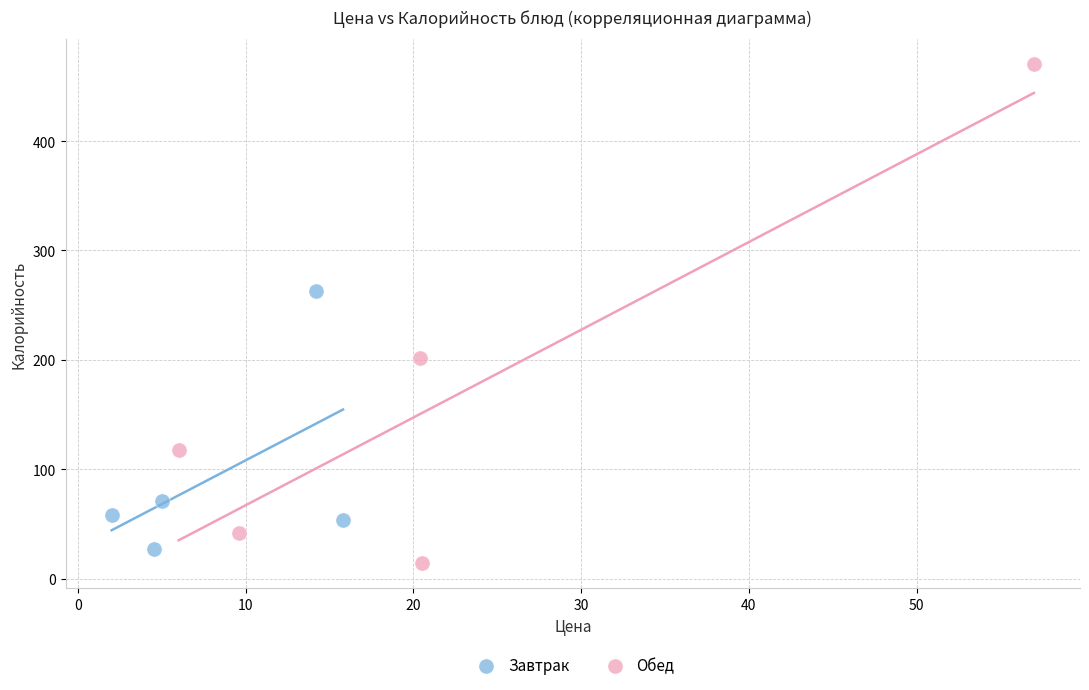

Which series contains the highest Y value?

Обед